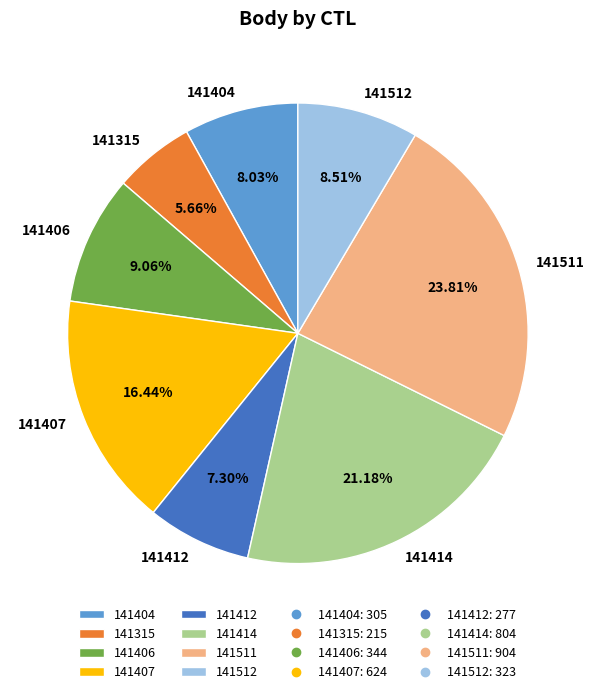

To the nearest percent, what is the difference between the 141511 and 141315 slice percentages?

18%